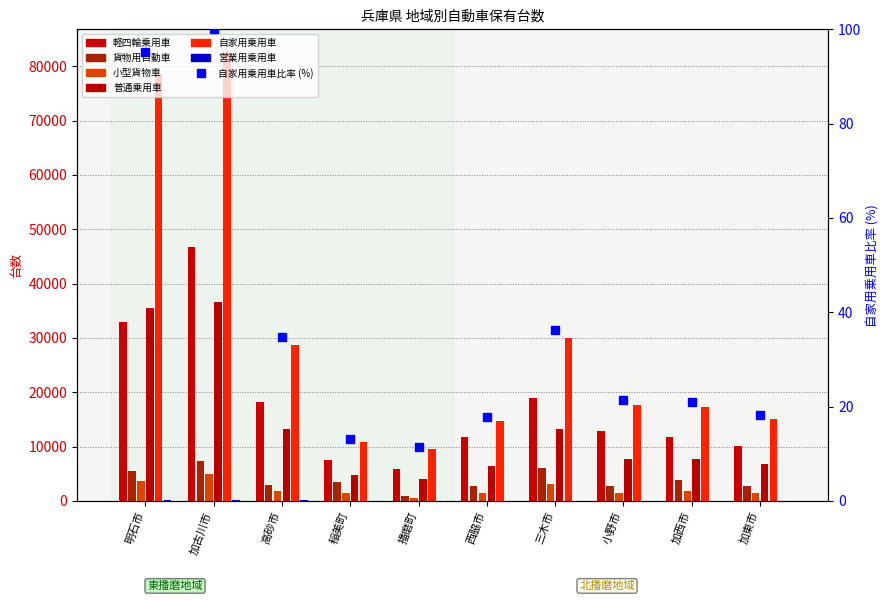

Which series has the largest total across all categories?

軽四輪乗用車